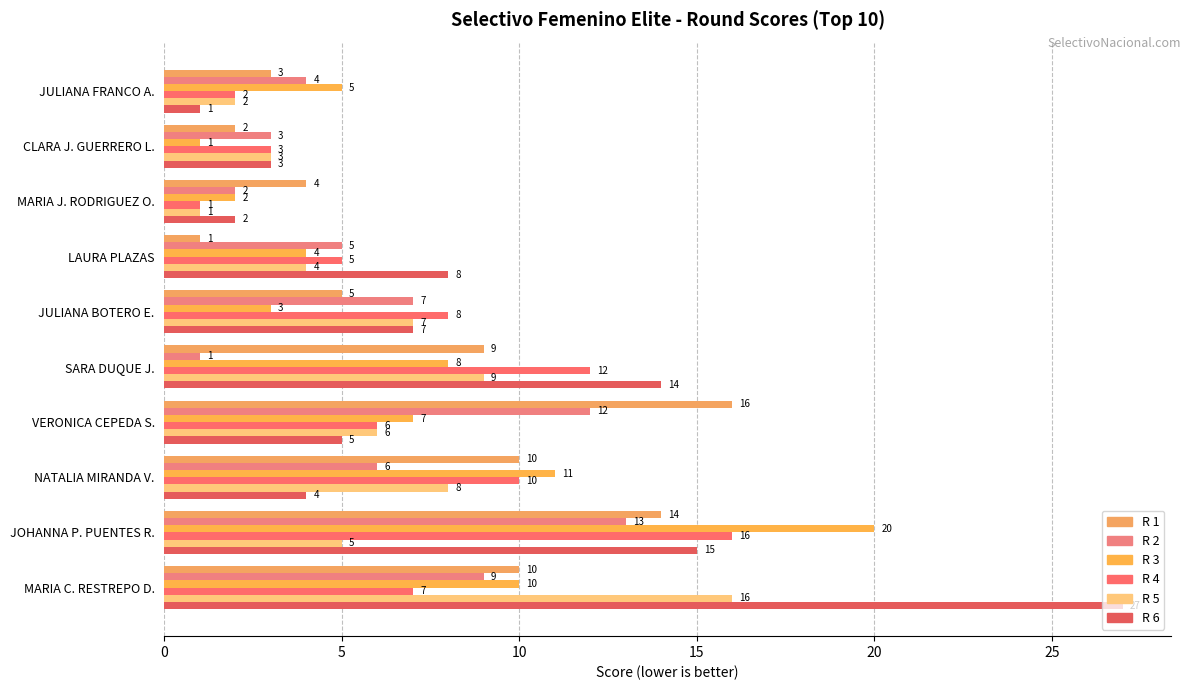

What is the smallest value displayed?

1